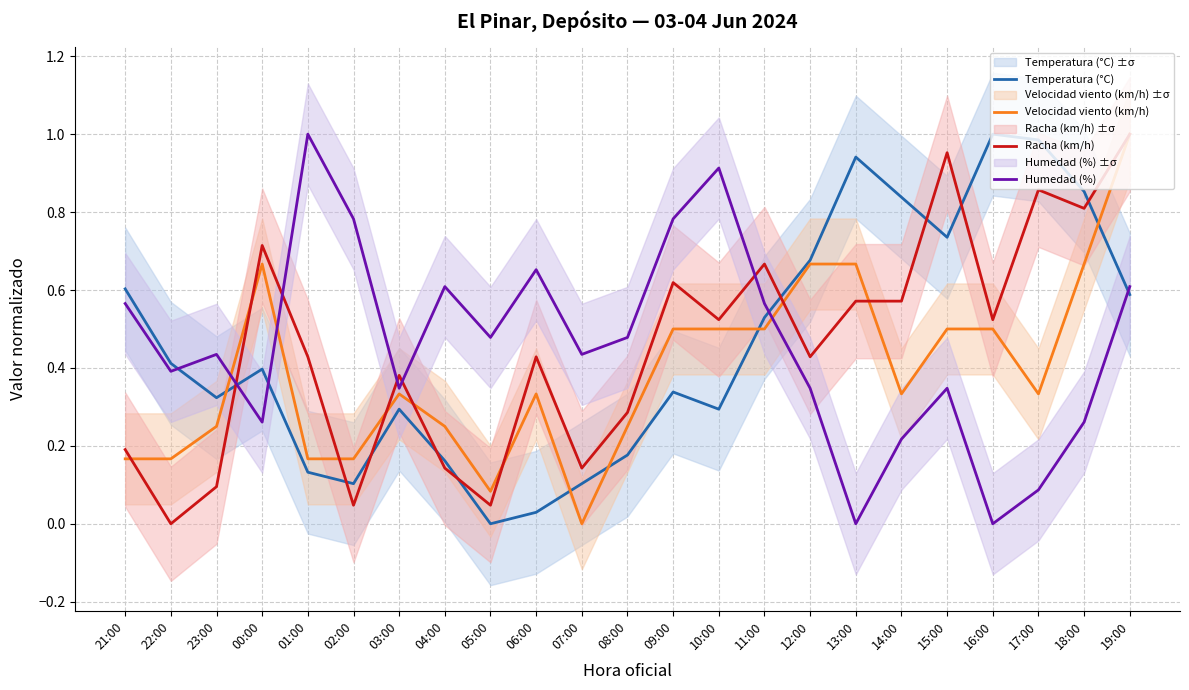

Where is the first local maximum for Temperatura (°C)?

00:00